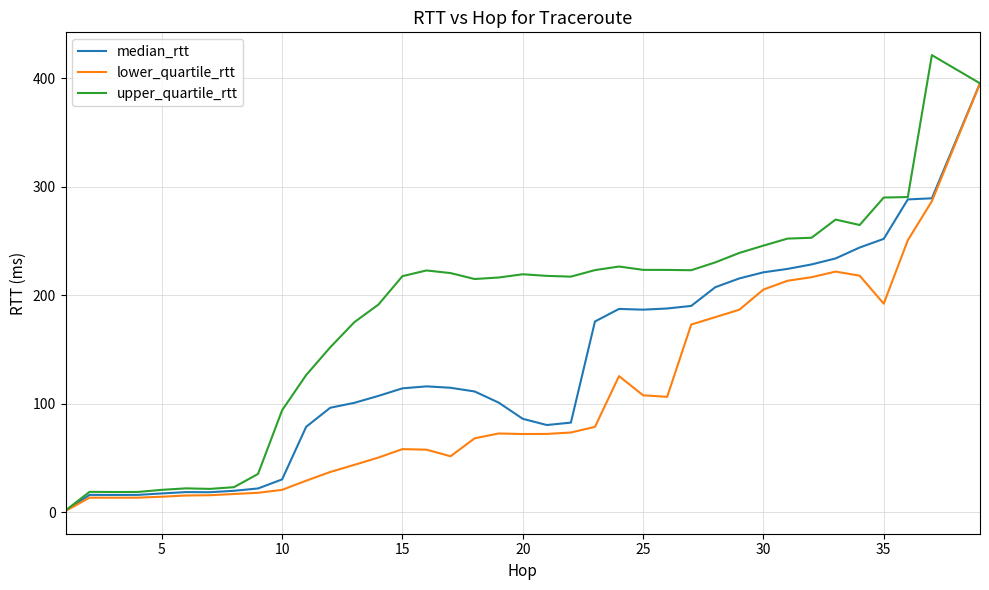

Which series has the largest range (max minus min)?

upper_quartile_rtt